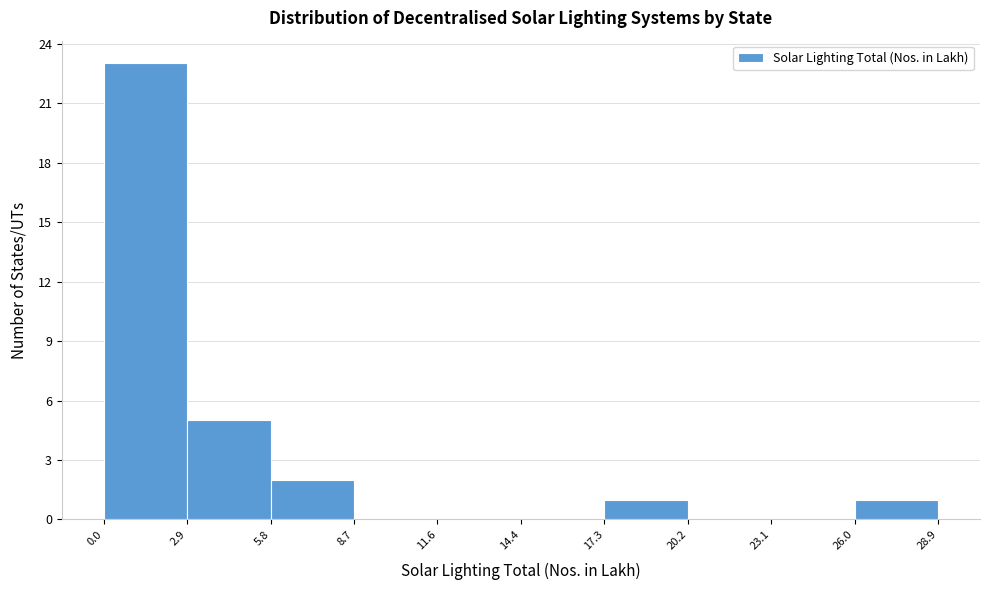

Reading left to right, list every bar in this chart as the range it spans on the x-axis followed by its height. The values are not printed on the chart, so give them approximately, as read against the axis.

0.0 to 2.9: 23
2.9 to 5.8: 5
5.8 to 8.7: 2
8.7 to 11.6: 0
11.6 to 14.4: 0
14.4 to 17.3: 0
17.3 to 20.2: 1
20.2 to 23.1: 0
23.1 to 26.0: 0
26.0 to 28.9: 1